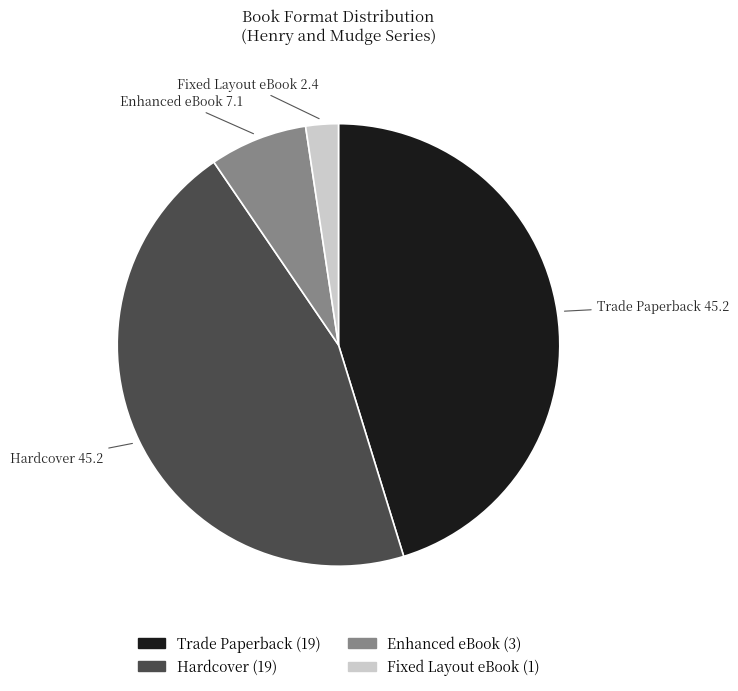

Does Enhanced eBook account for over 50% of the chart?

No